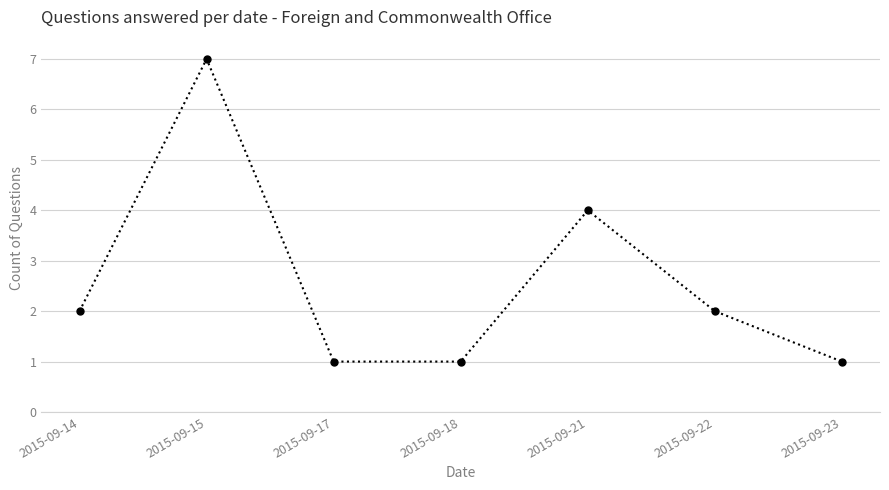

How many points are higher than both their immediate neighbors (excluding endpoints)?

2